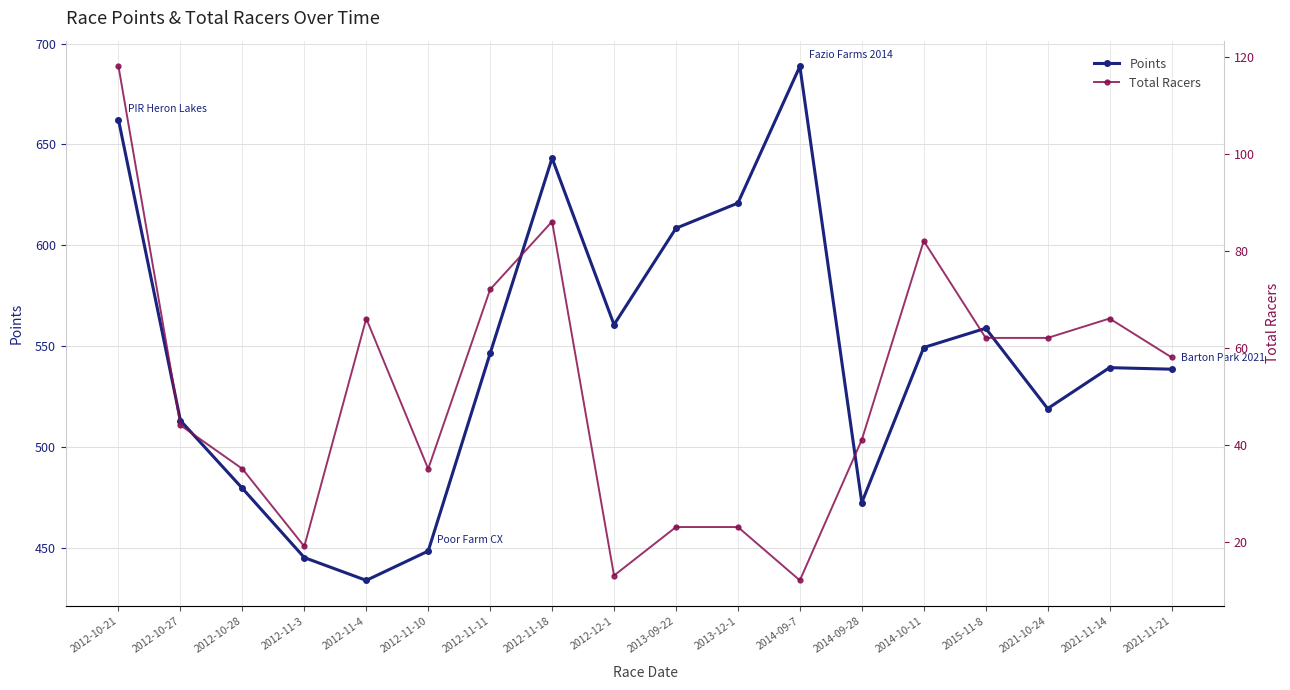

Does the chart display data point markers on the line(s)?

Yes